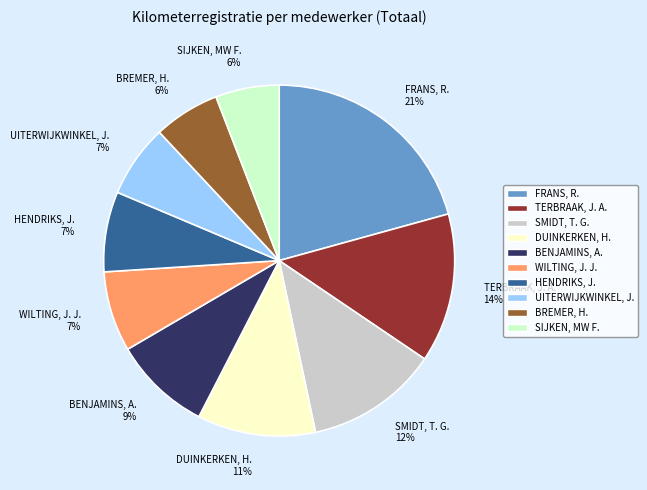

To the nearest percent, what is the average slice percentage?

10%